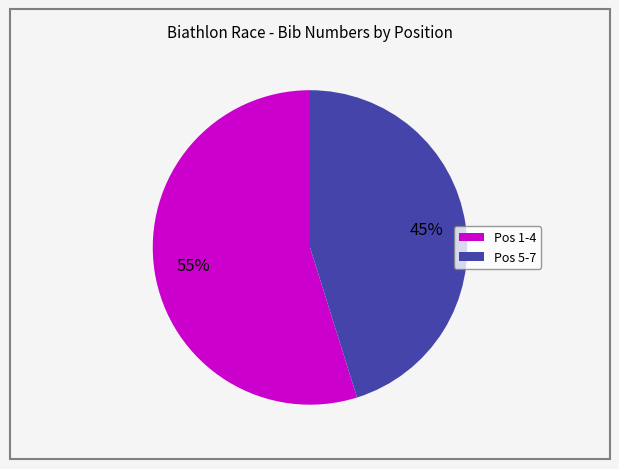

To the nearest percent, what is the average slice percentage?

50%